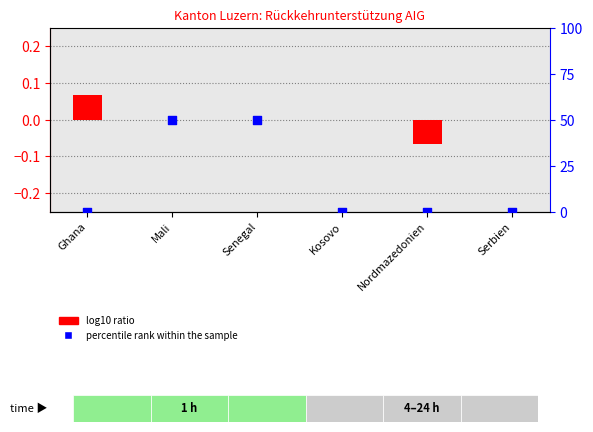

At how many categories does at least one series exceed 14?

2